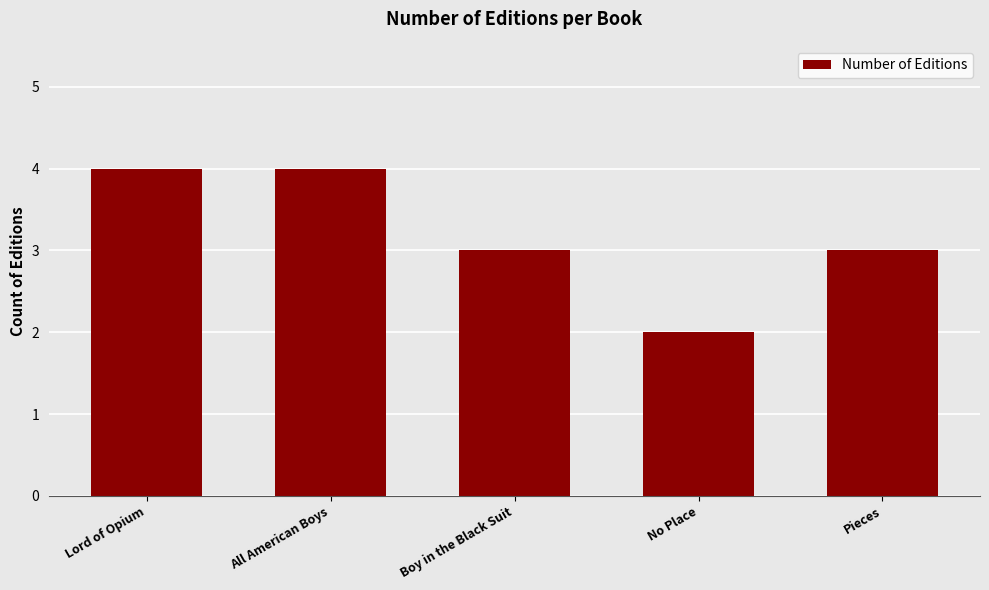

What is the ratio of the value at Lord of Opium to the value at Boy in the Black Suit?

1.3